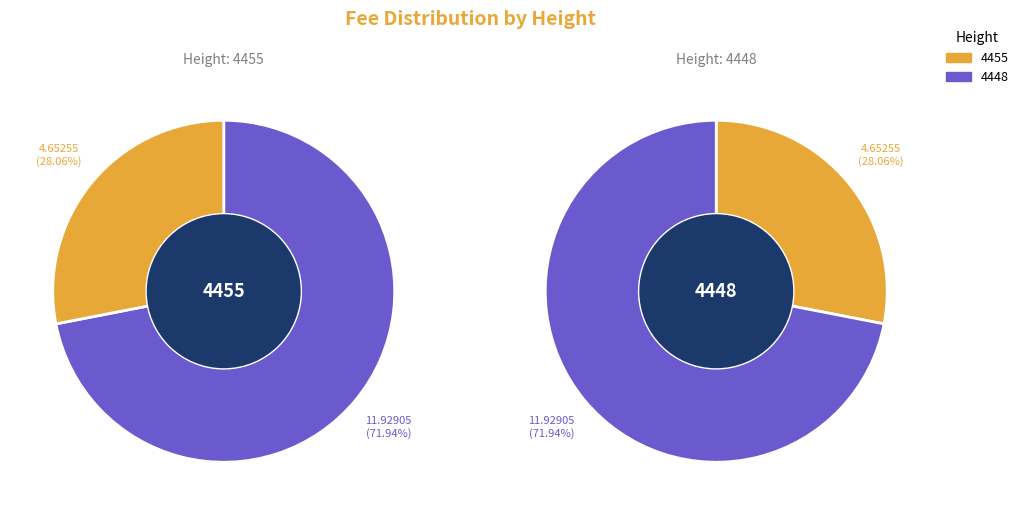

Does 4455 represent more than half of the total?

No